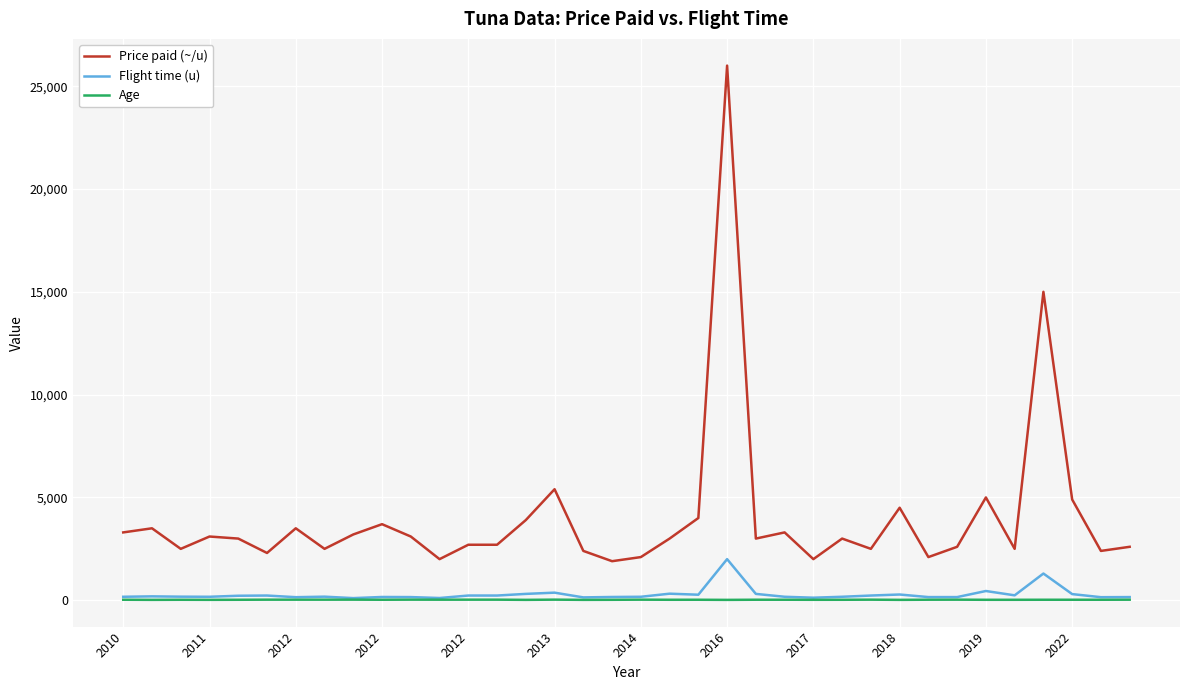

Which series has the largest range (max minus min)?

Price paid (~/u)